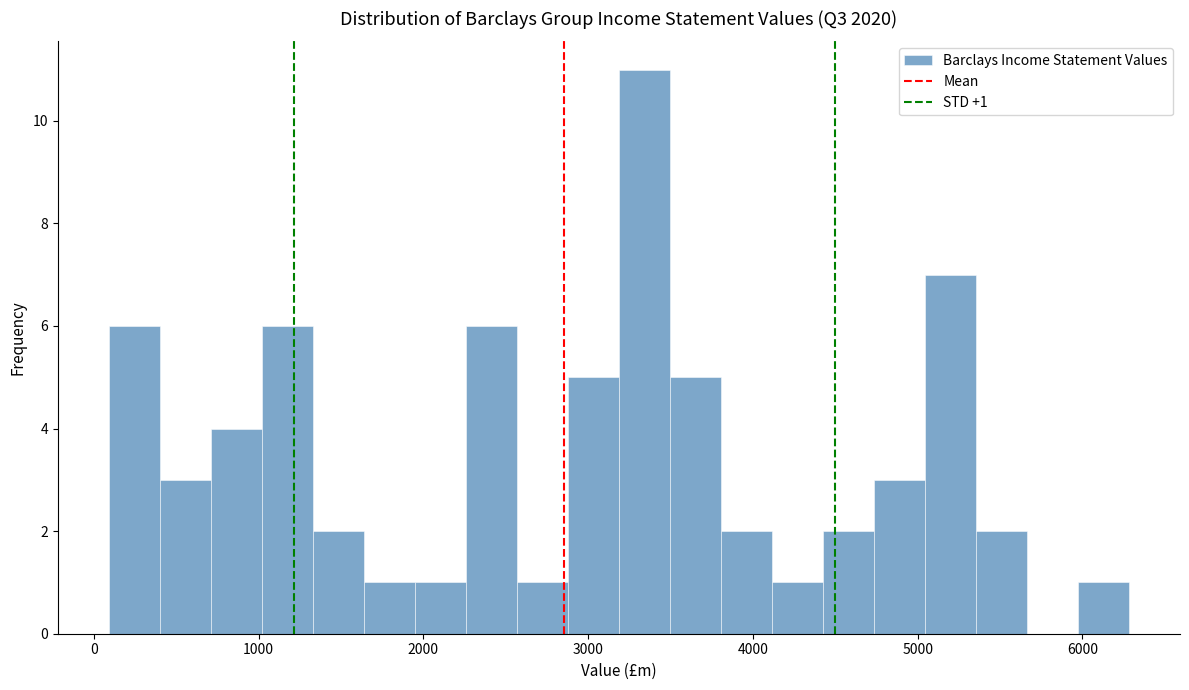

Around what value on the x-axis is the tallest bar? Give the approximate position of its centre, as read against the axis.

3300